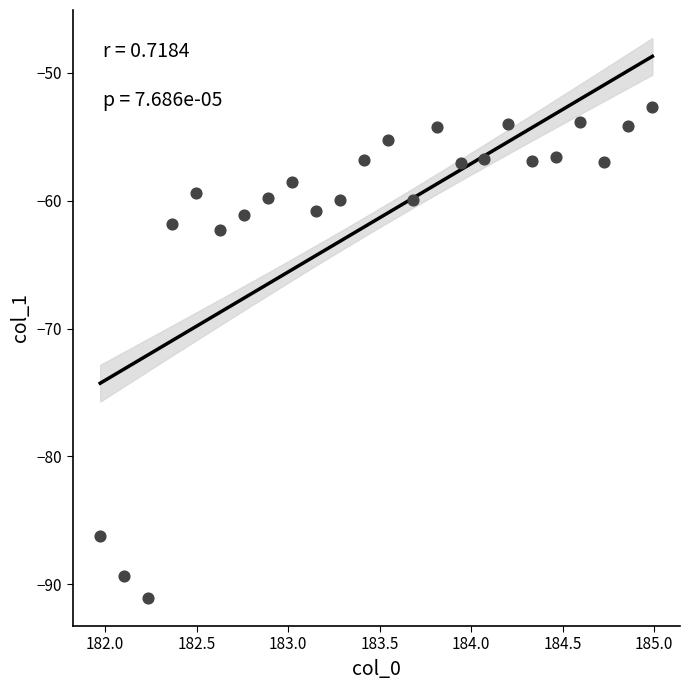

What Y value in the scatter plot is closest to -71?

-62.3